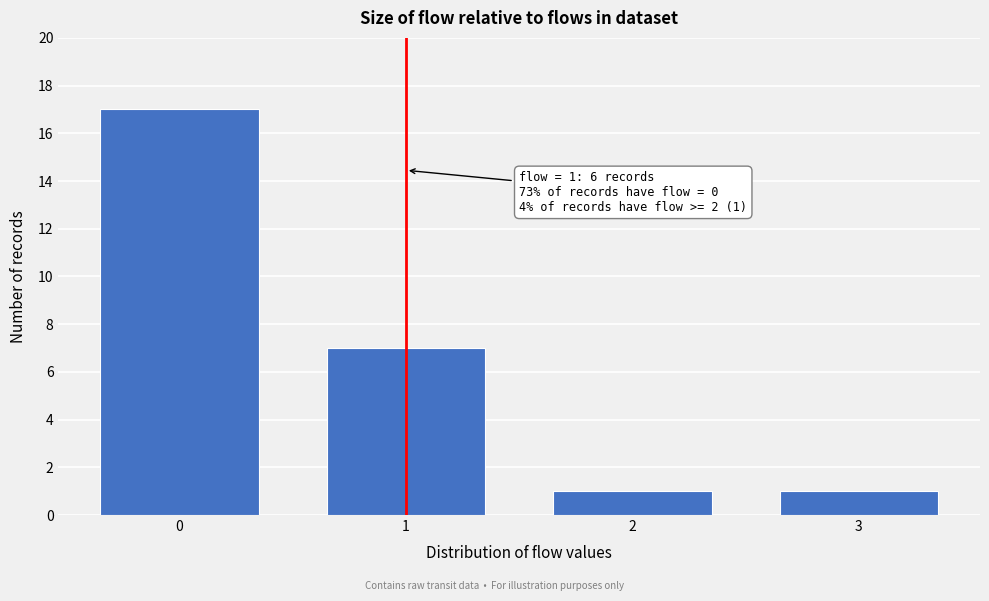

Reading left to right, transcribe all the data shown in this chart.

17	7	1	1